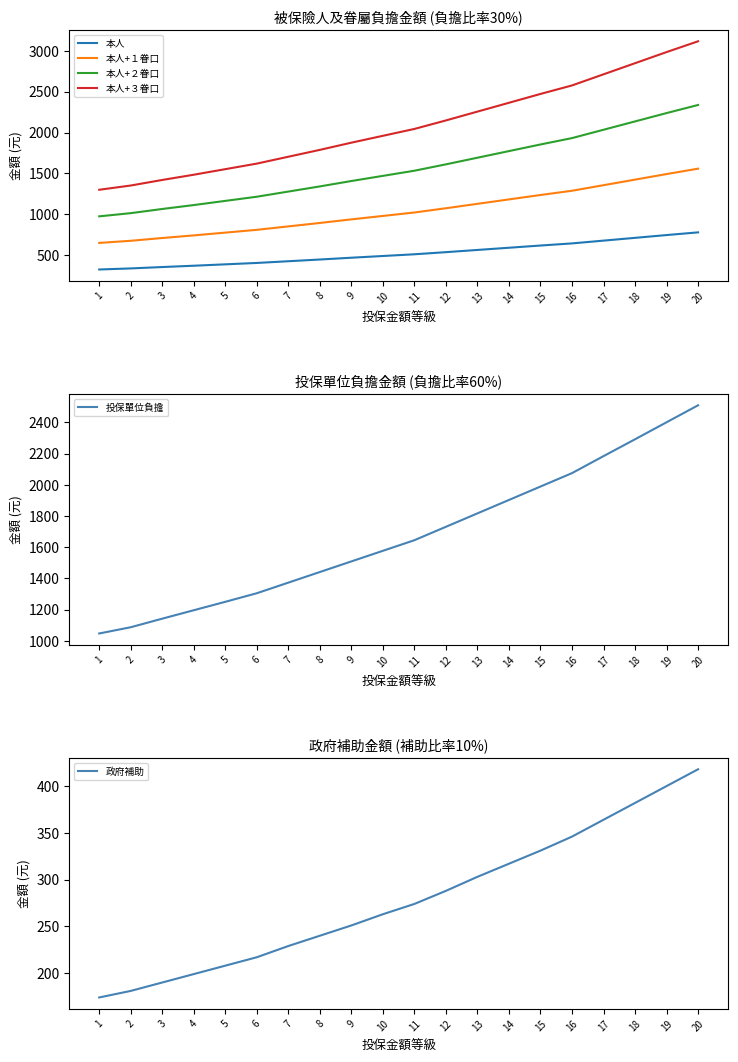

Reading left to right, list all the values displayed in this chart.

本人: 325	338	355	371	388	405	426	447	469	490	511	537	564	591	618	644	678	712	746	779
本人+１眷口: 650	676	710	742	776	810	852	894	938	980	1022	1074	1128	1182	1236	1288	1356	1424	1492	1558
本人+２眷口: 975	1014	1065	1113	1164	1215	1278	1341	1407	1470	1533	1611	1692	1773	1854	1932	2034	2136	2238	2337
本人+３眷口: 1300	1352	1420	1484	1552	1620	1704	1788	1876	1960	2044	2148	2256	2364	2472	2576	2712	2848	2984	3116
投保單位負擔: 1047	1087	1142	1196	1250	1305	1373	1441	1509	1577	1645	1731	1817	1903	1989	2075	2184	2292	2401	2510
政府補助: 174	181	190	199	208	217	229	240	251	263	274	288	303	317	331	346	364	382	400	418